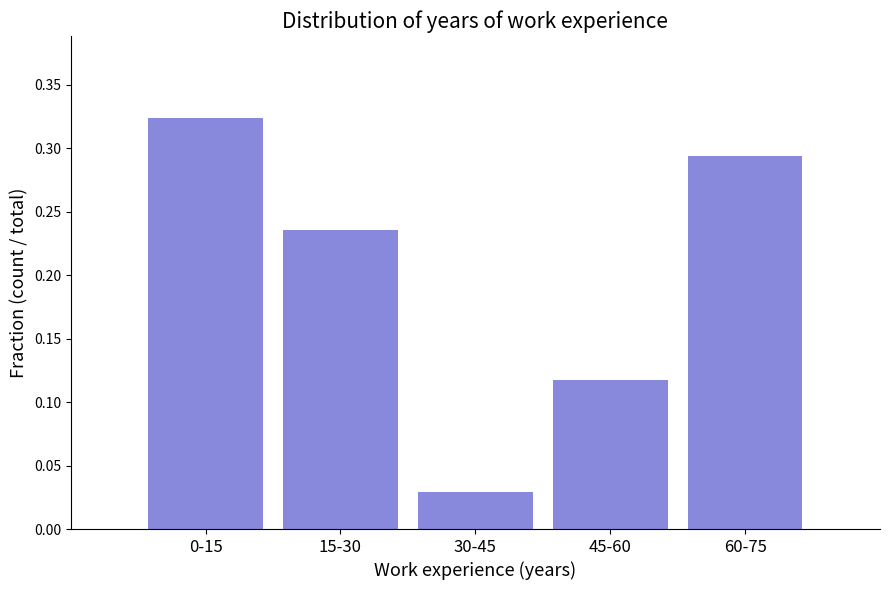

What is the sum of the values at 15-30 and 45-60?

0.4